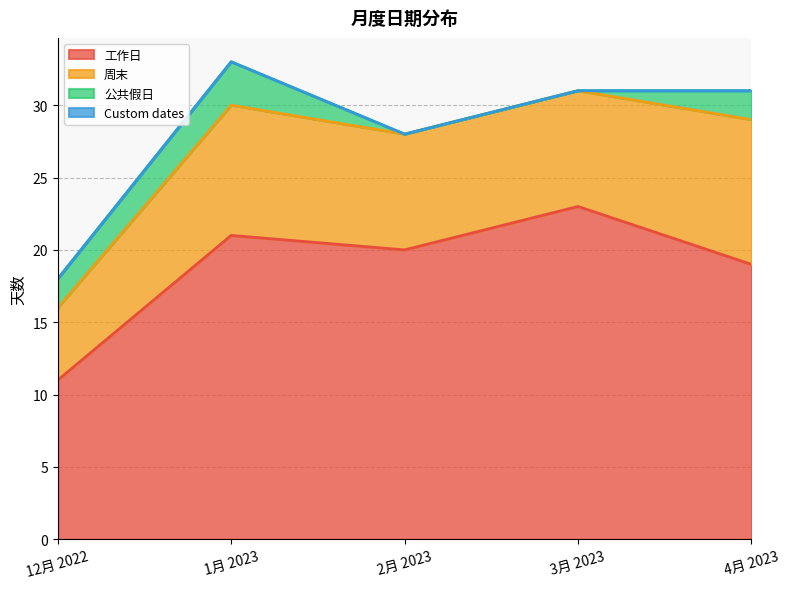

Reading left to right, extract all data points from this chart.

工作日: 11	21	20	23	19
周末: 5	9	8	8	10
公共假日: 2	3	0	0	2
Custom dates: 0	0	0	0	0